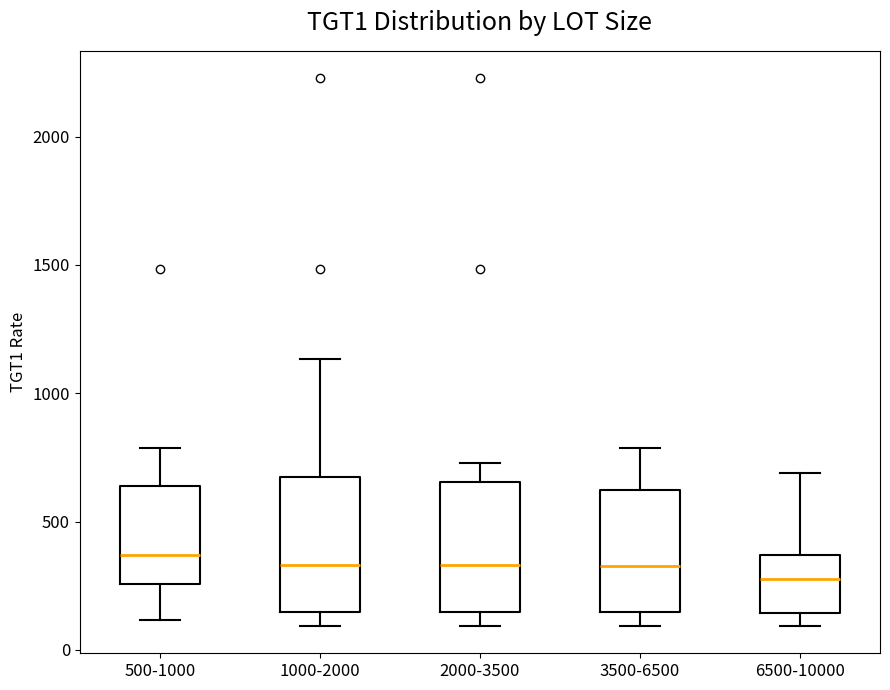

Reading left to right, read every box against the y-axis: the position of its median line, the range the box covers, and the ends of its whiskers. The values are not printed on the chart, so give them approximately, as read against the axis.

500-1000: median 350, box 250 to 650, whiskers 100 to 800
1000-2000: median 350, box 150 to 700, whiskers 100 to 1150
2000-3500: median 350, box 150 to 650, whiskers 100 to 750
3500-6500: median 350, box 150 to 600, whiskers 100 to 800
6500-10000: median 300, box 150 to 350, whiskers 100 to 700